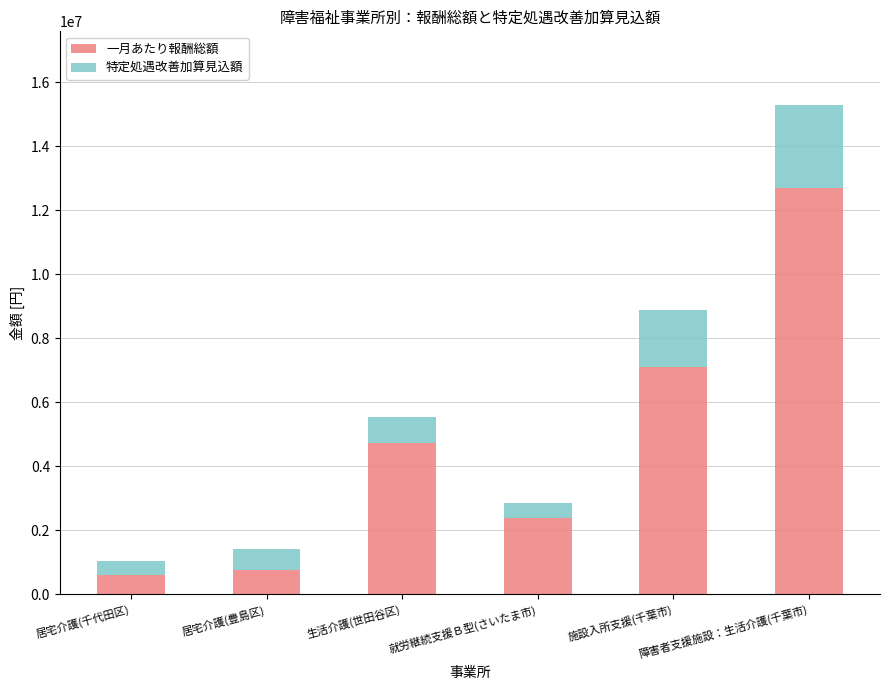

Is it true that 一月あたり報酬総額 equals 4740000 at 生活介護(世田谷区)?

True